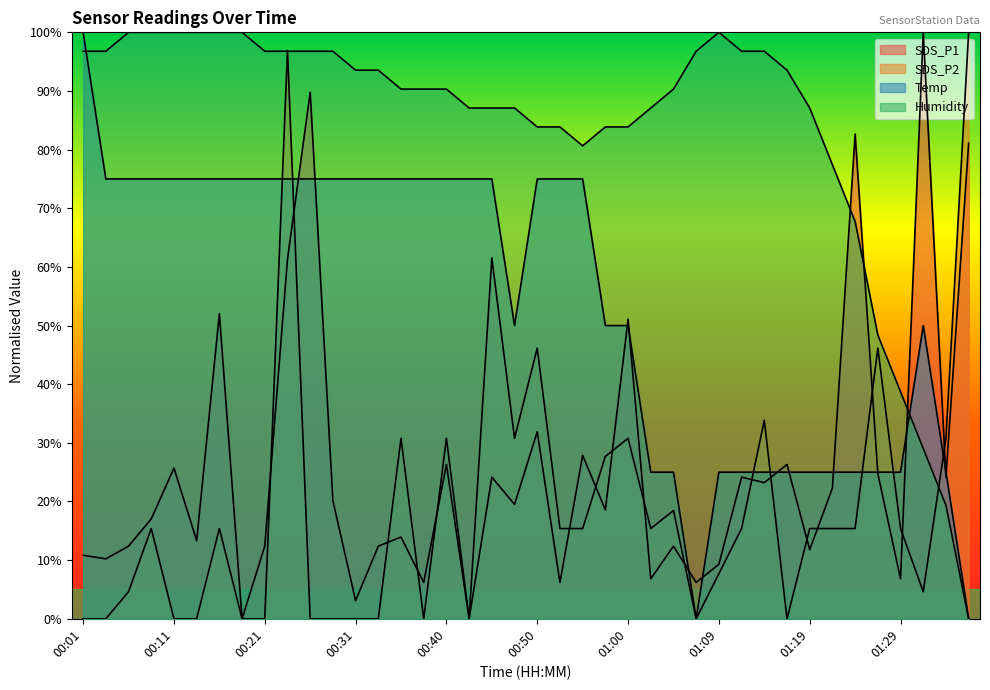

Reading left to right, what are all the values shown in this chart?

SDS_P1: 10.8	10.2	12.4	17.0	25.7	13.3	52.0	0.0	12.4	61.3	89.8	20.1	3.1	12.4	13.9	6.2	26.3	0.0	24.1	19.5	31.9	6.2	27.9	18.6	51.1	6.8	12.4	6.2	9.3	24.1	23.2	26.3	11.8	22.3	82.7	24.8	6.8	100.0	24.1	81.1
SDS_P2: 0.0	0.0	4.6	15.4	0.0	0.0	15.4	0.0	0.0	96.9	0.0	0.0	0.0	0.0	30.8	0.0	30.8	0.0	61.5	30.8	46.2	15.4	15.4	27.7	30.8	15.4	18.5	0.0	7.7	15.4	33.8	0.0	15.4	15.4	15.4	46.2	15.4	4.6	30.8	100.0
Temp: 100.0	75.0	75.0	75.0	75.0	75.0	75.0	75.0	75.0	75.0	75.0	75.0	75.0	75.0	75.0	75.0	75.0	75.0	75.0	50.0	75.0	75.0	75.0	50.0	50.0	25.0	25.0	0.0	25.0	25.0	25.0	25.0	25.0	25.0	25.0	25.0	25.0	50.0	25.0	0.0
Humidity: 96.8	96.8	100.0	100.0	100.0	100.0	100.0	100.0	96.8	96.8	96.8	96.8	93.5	93.5	90.3	90.3	90.3	87.1	87.1	87.1	83.9	83.9	80.6	83.9	83.9	87.1	90.3	96.8	100.0	96.8	96.8	93.5	87.1	77.4	67.7	48.4	38.7	29.0	19.4	0.0